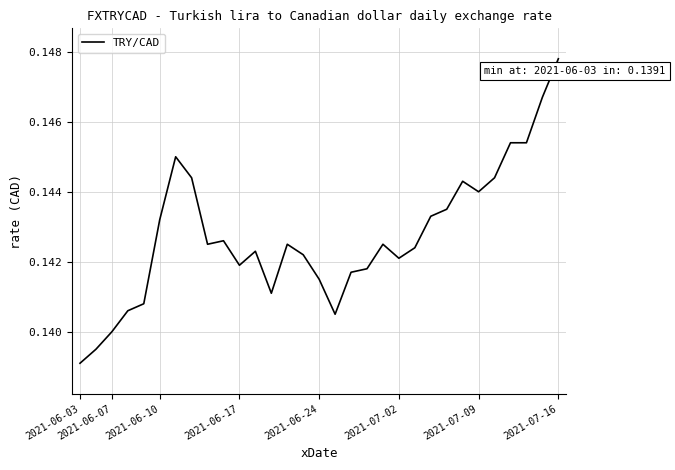

Where is the data nearest to the value 0?

2021-06-03